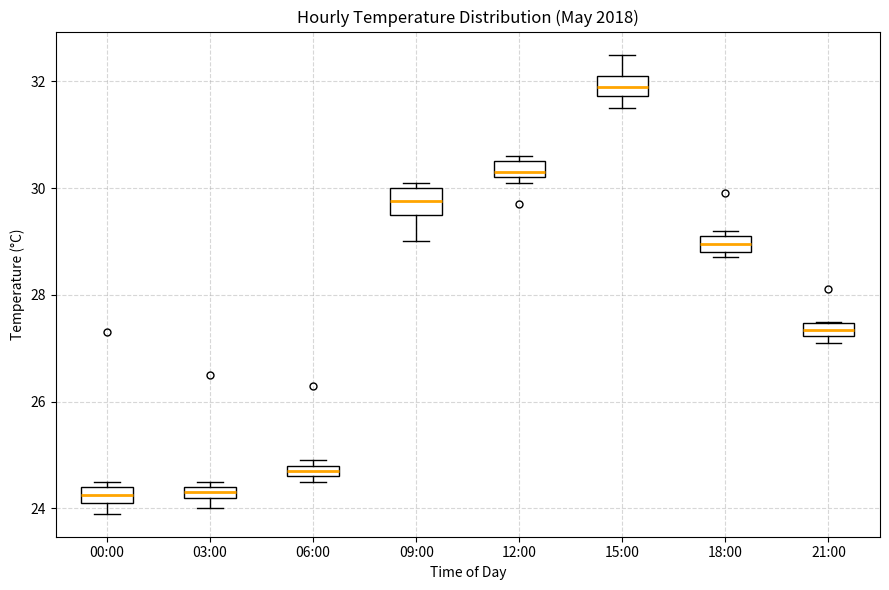

Where is the lower edge of the box for 12:00 on the y-axis? The values are not printed on the chart, so give them approximately, as read against the axis.

30.2